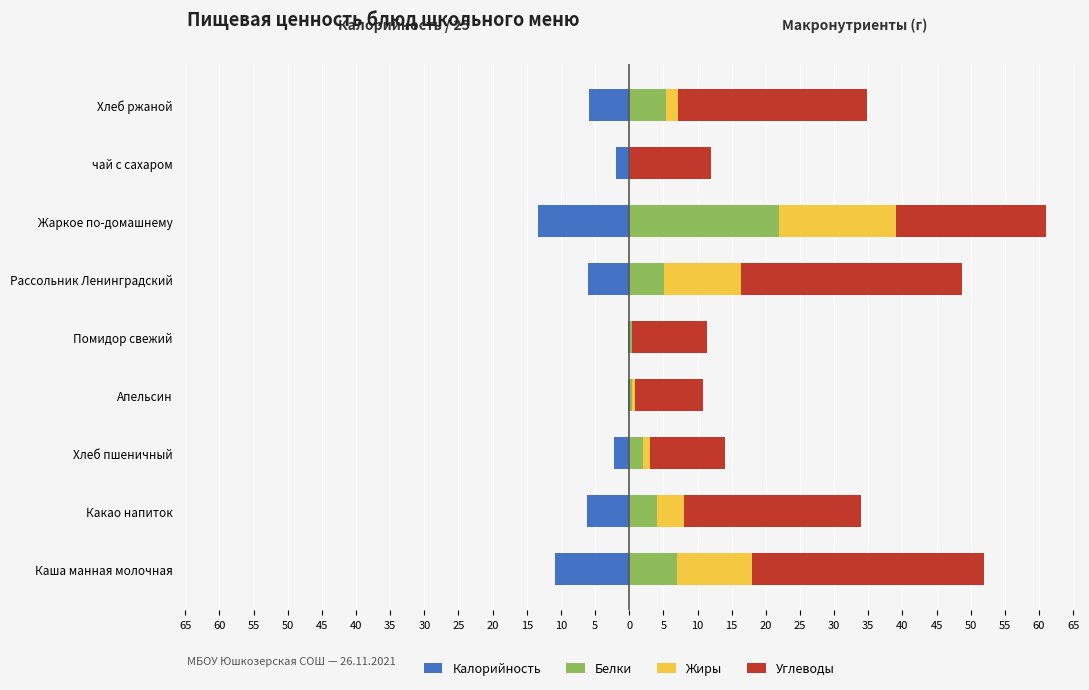

What is the difference between the highest and lowest values at Жаркое по-домашнему?

35.4